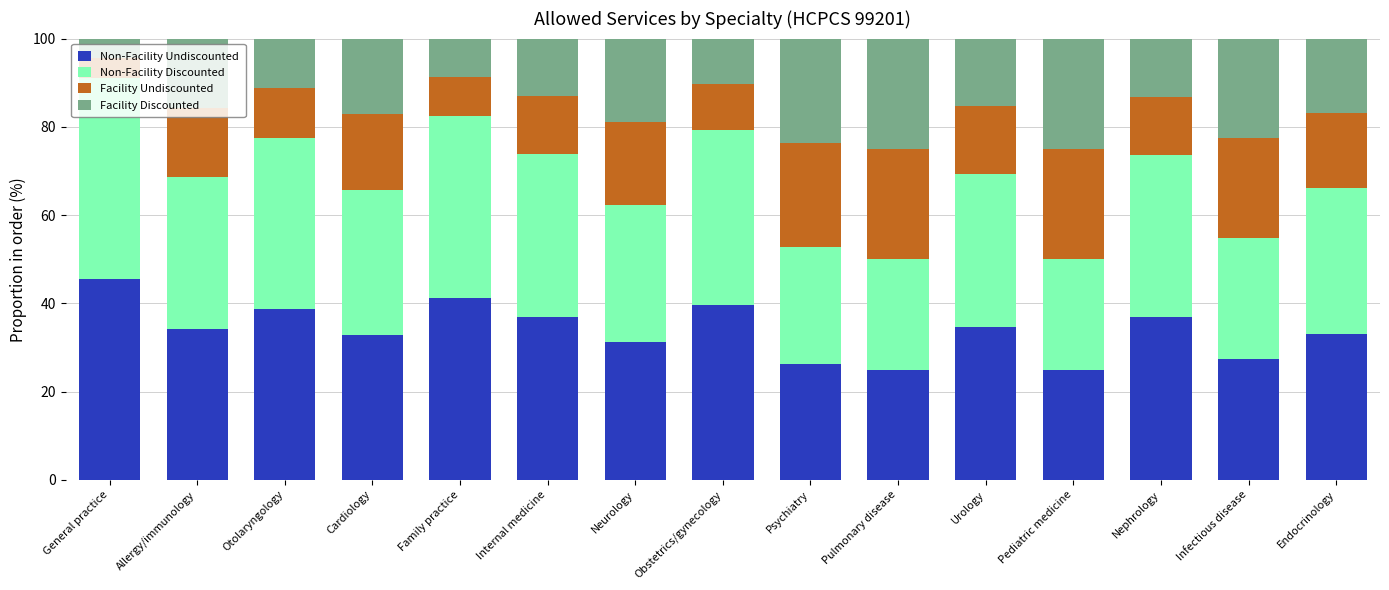

What is the total value across all series at Allergy/immunology?

100.0